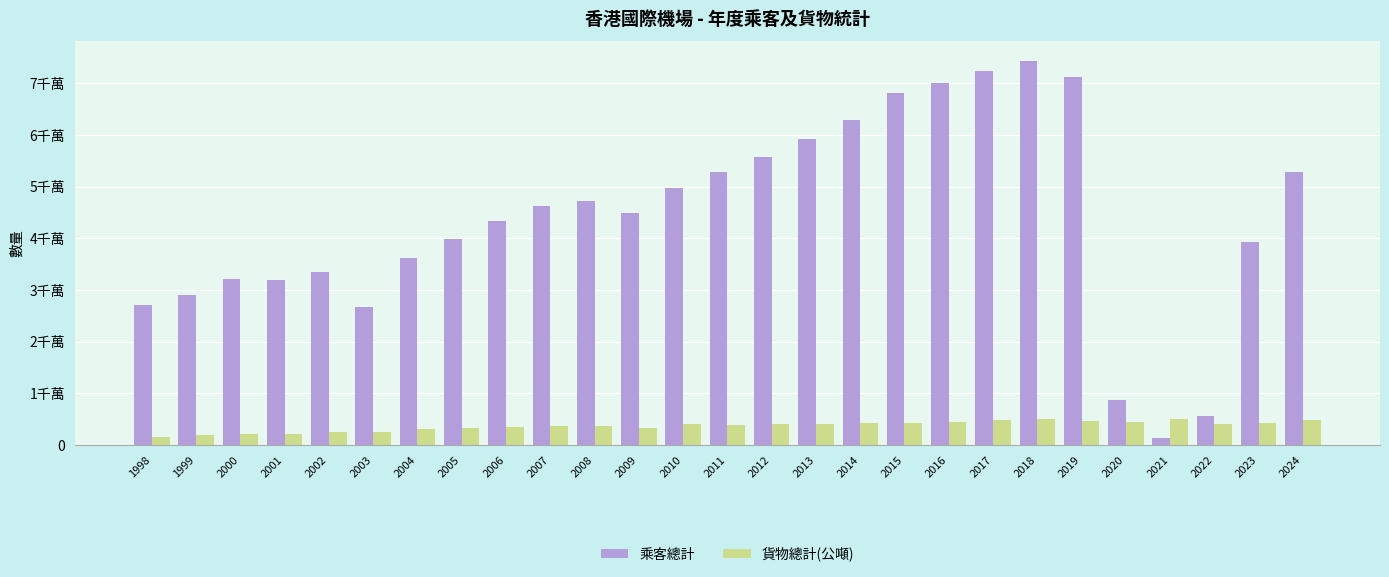

At which label does 乘客總計 reach its minimum?

2021